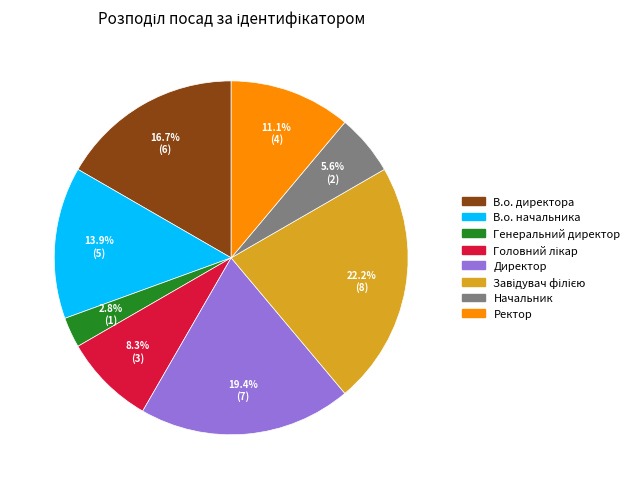

Does Начальник account for over 50% of the chart?

No